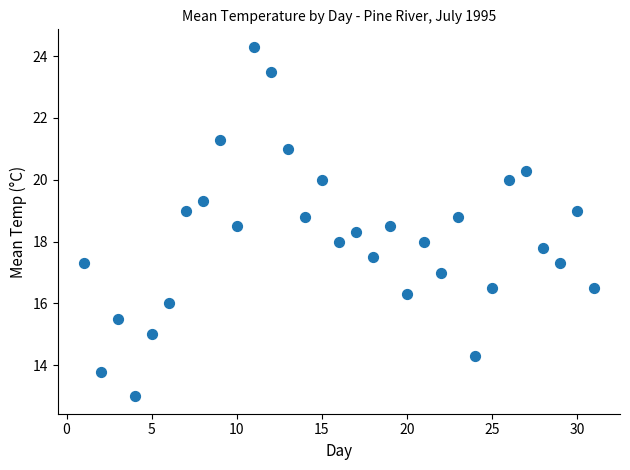

What is the range of X values (max minus min)?

30.0